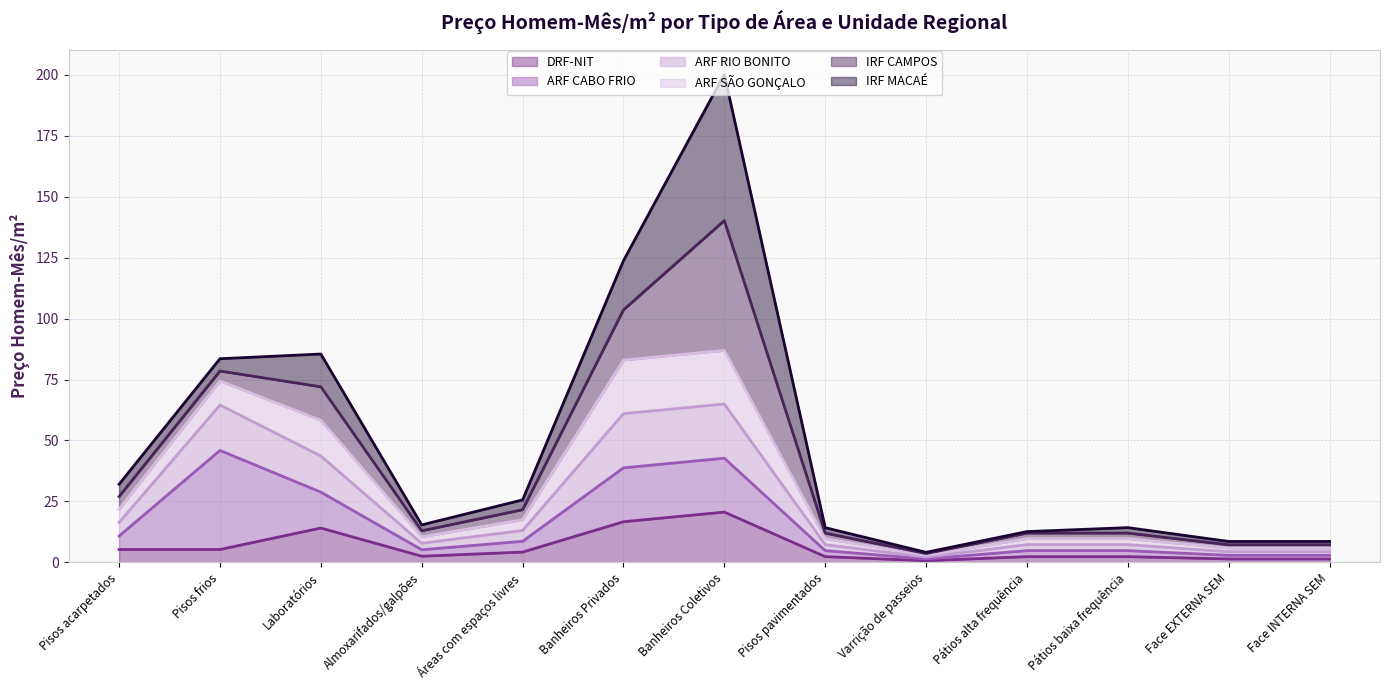

Which series has the largest total across all categories?

IRF MACAÉ